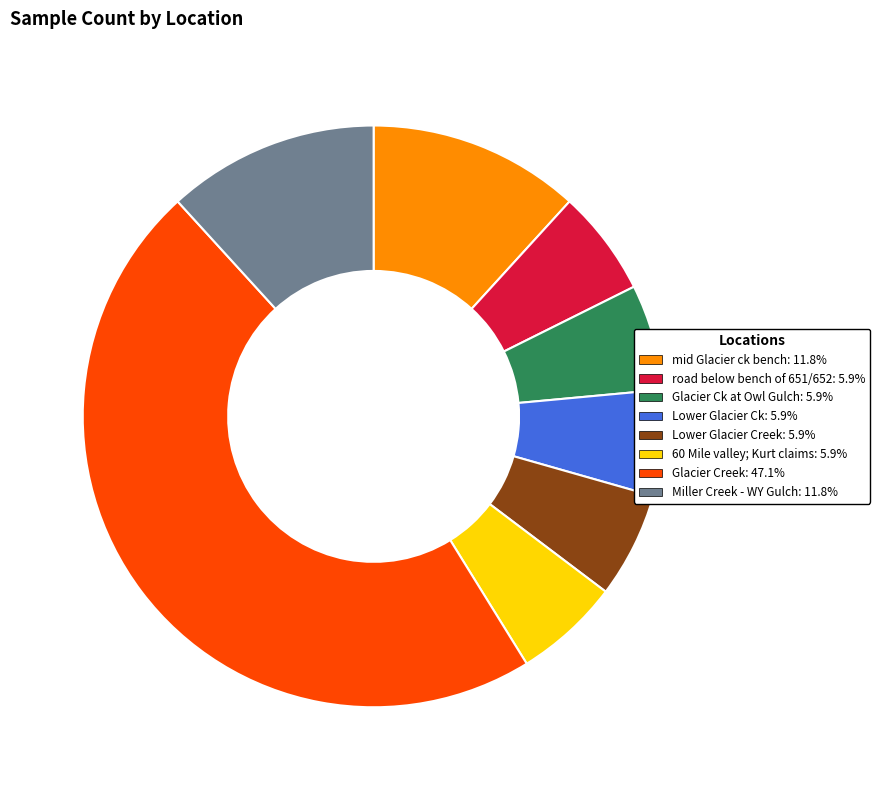

What is the largest slice in the pie chart?

Glacier Creek